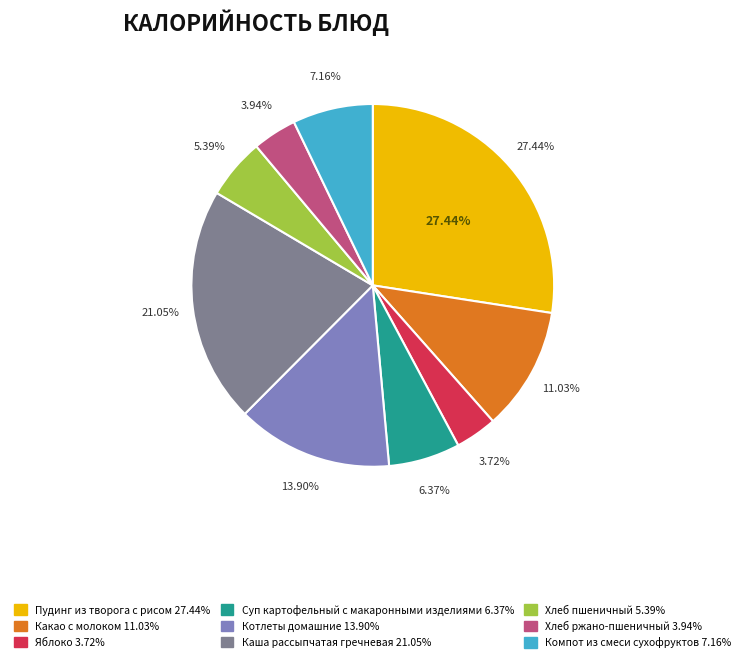

Count the number of slices in the pie.

9